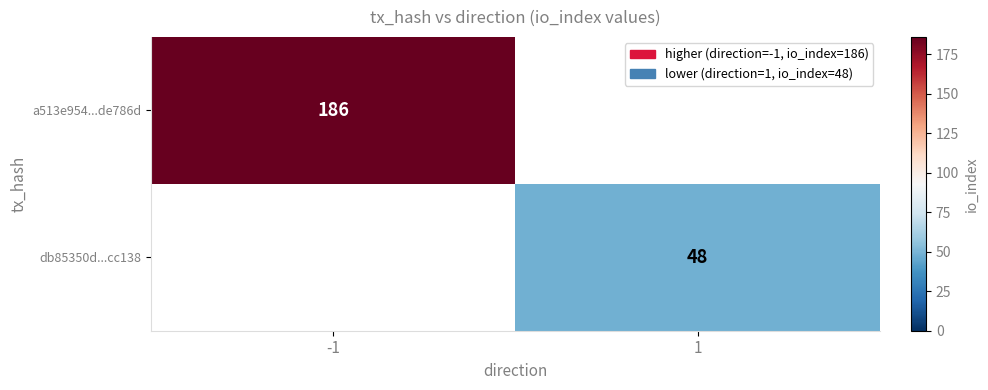

True or false: db85350d...cc138 has a value of 18 at 1.

False